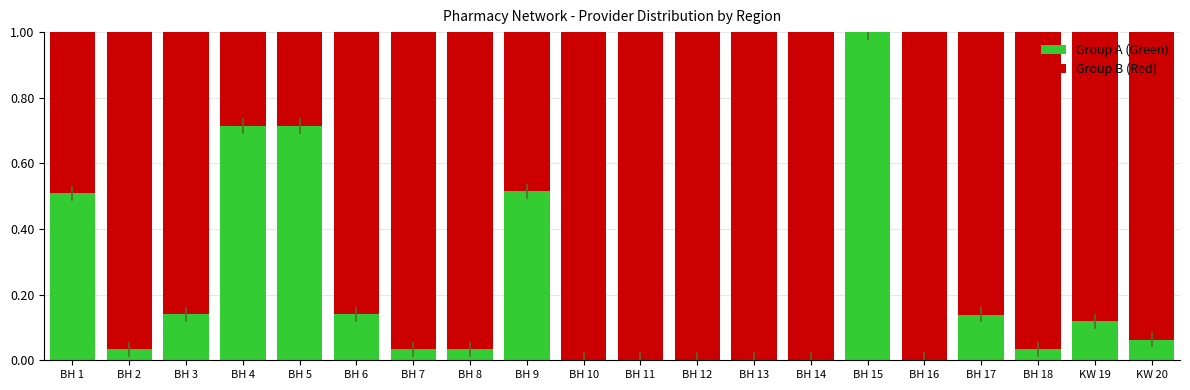

How many series are shown in this chart?

2